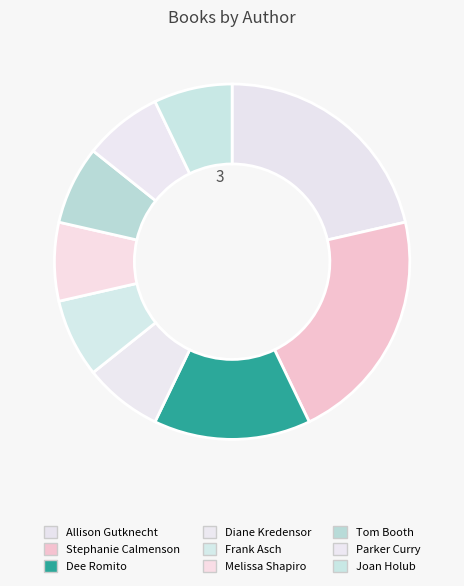

How many segments does this pie chart have?

9